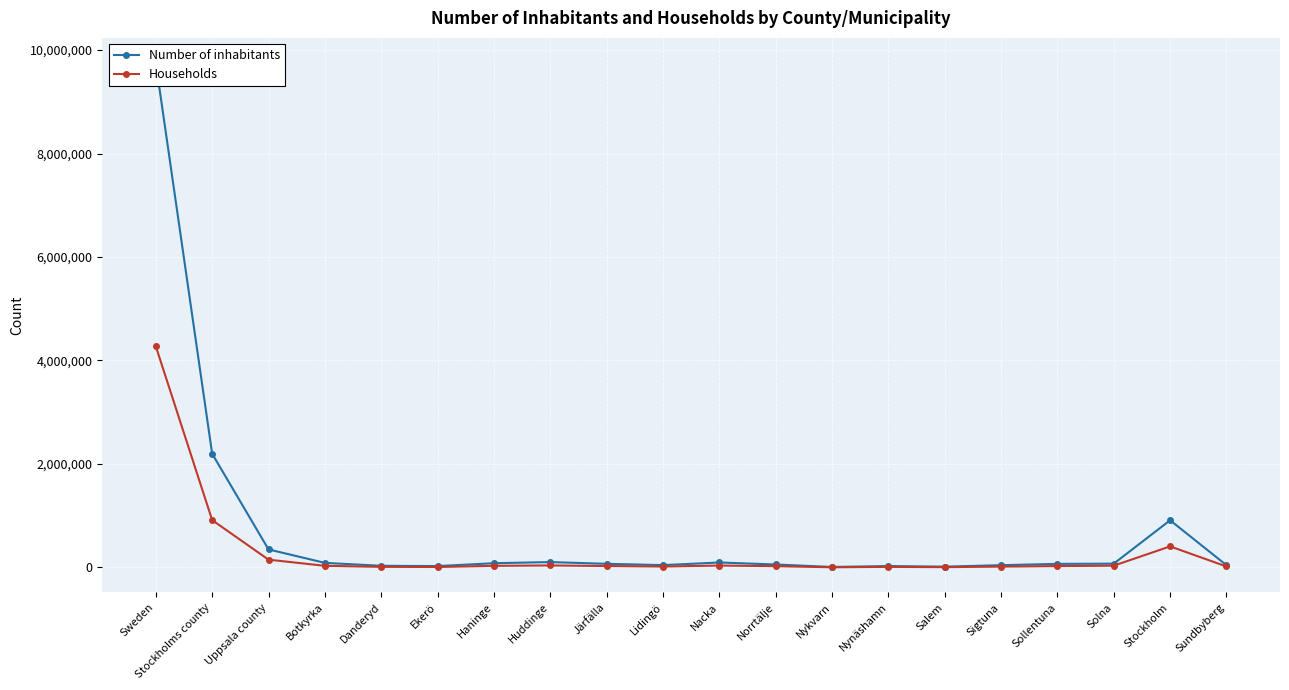

Is this an area chart (filled region under the line)?

No